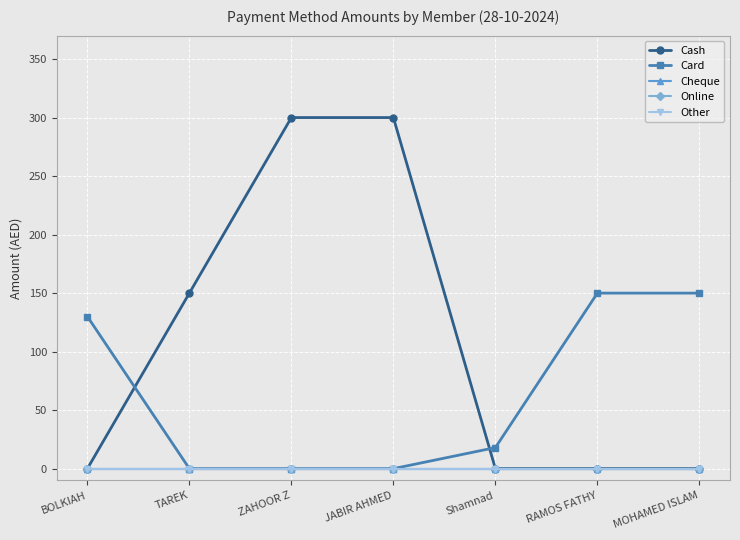

Is this an area chart (filled region under the line)?

No